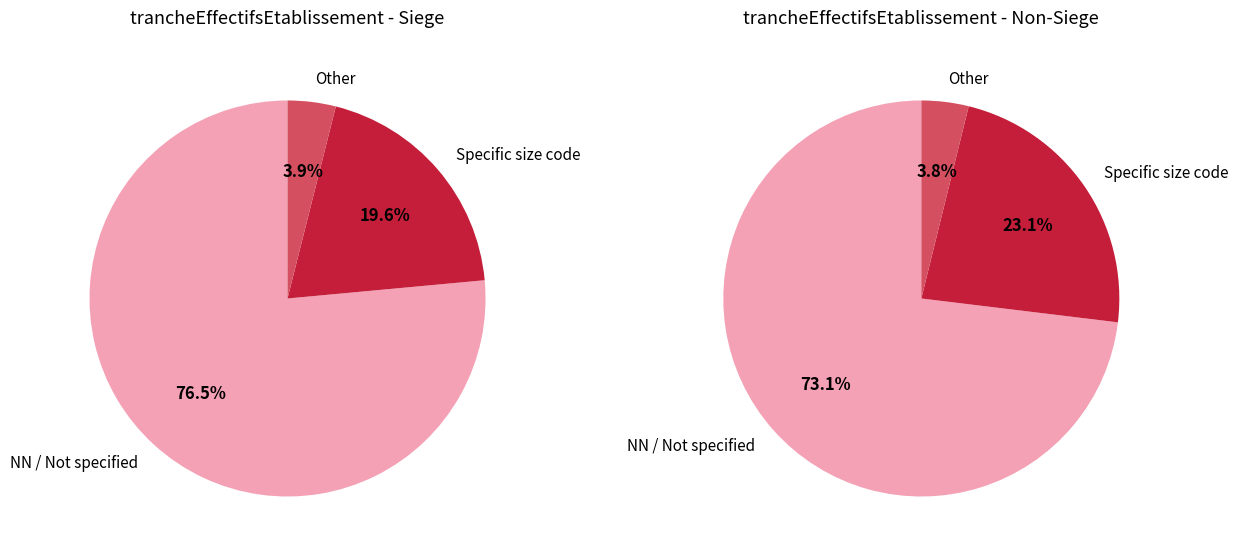

The NN (other) slice represents 11% of the pie. True or false?

False